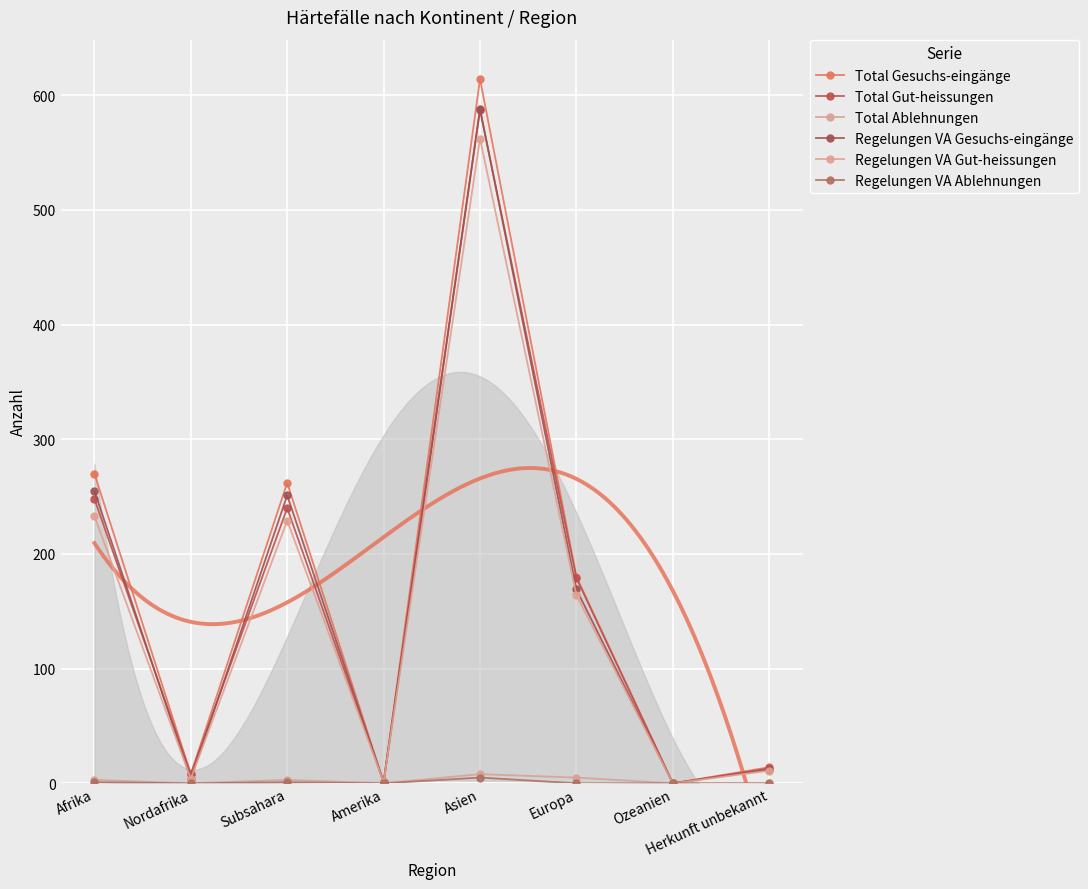

At which category does Regelungen VA Gesuchs-eingänge reach its first local valley?

Nordafrika